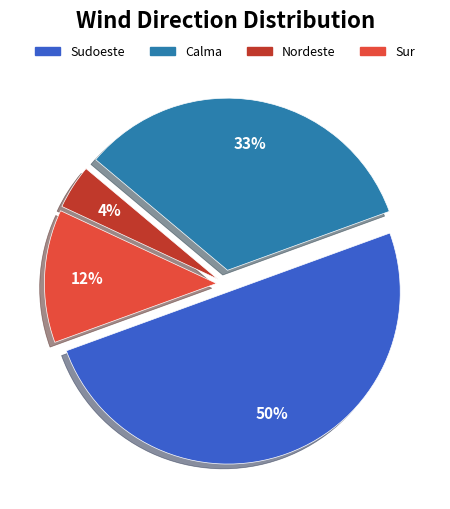

Which slice is the smallest?

Nordeste